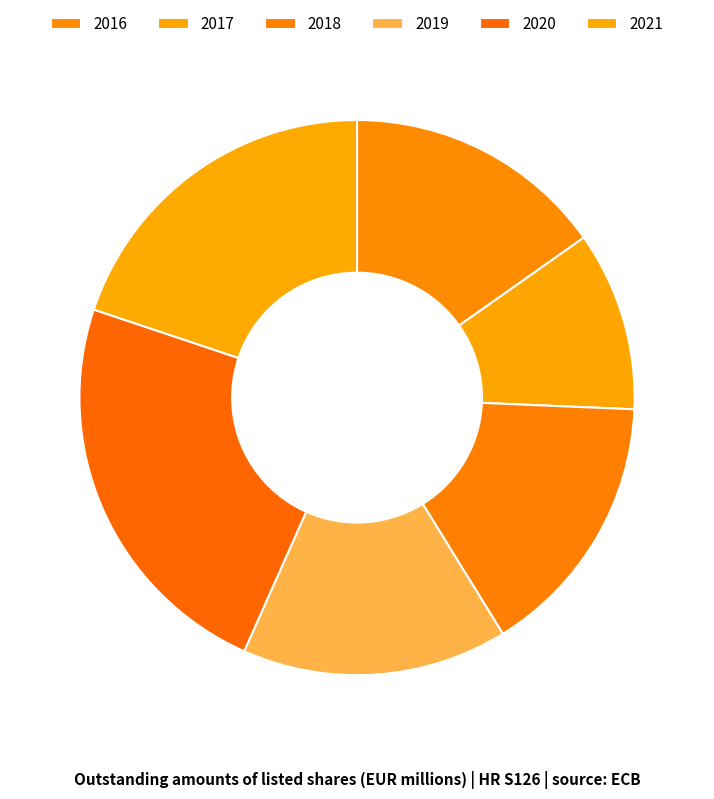

What is the change in value from 2017 to 2018?

+3.3